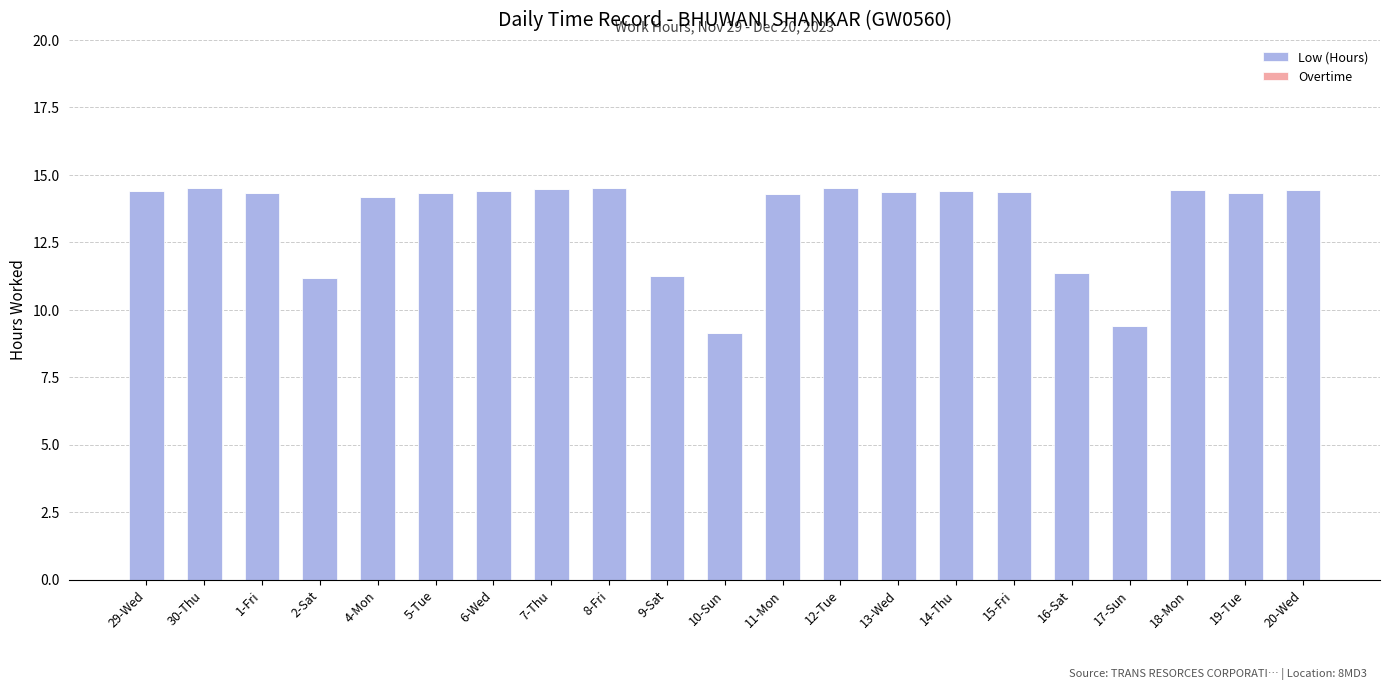

What is the difference between the maximum and minimum values?

5.4